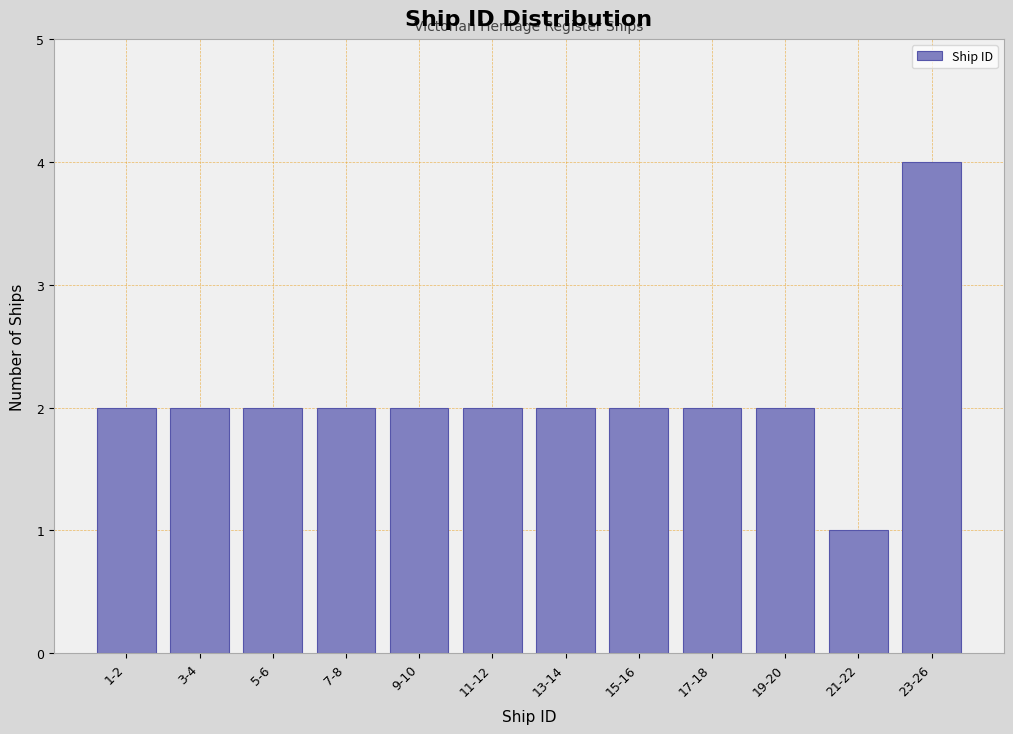

Reading right to left, transcribe all the data shown in this chart.

4	1	2	2	2	2	2	2	2	2	2	2